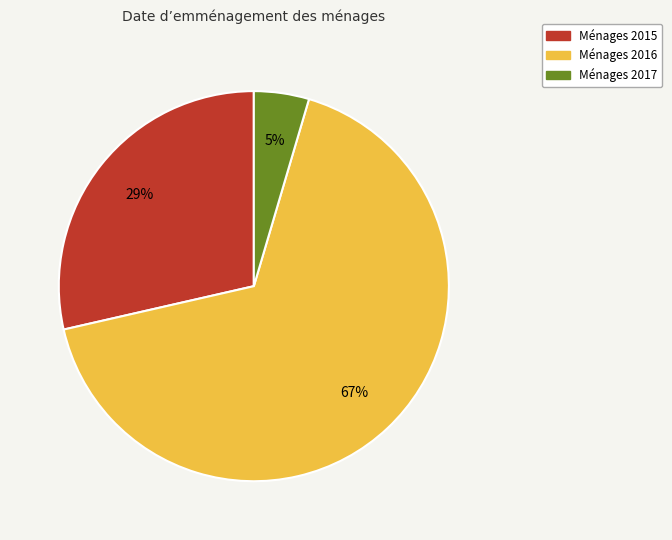

To the nearest percent, what is the average slice percentage?

33%